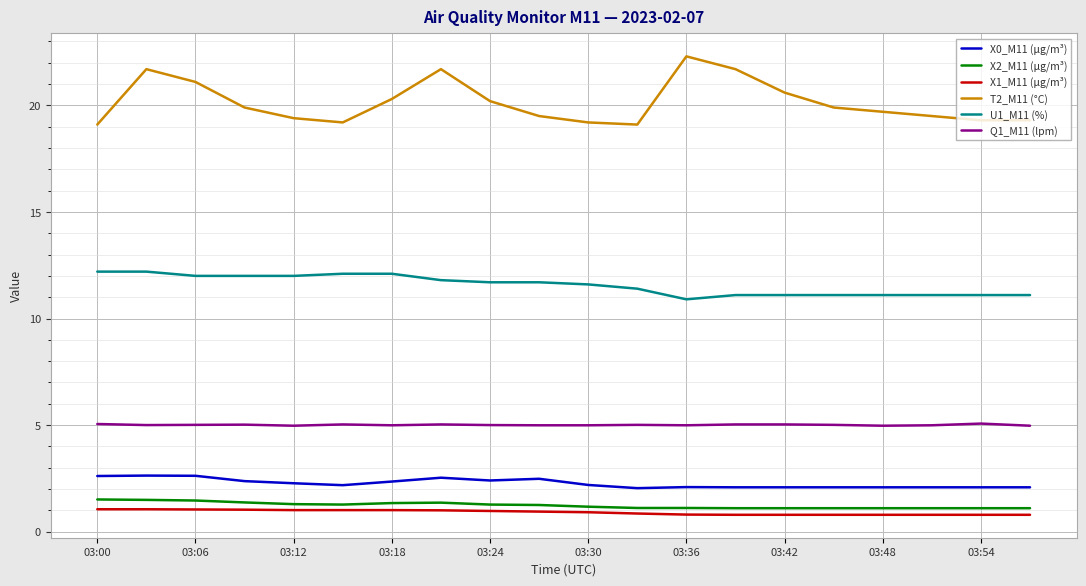

Which series has the largest total across all categories?

T2_M11 (°C)